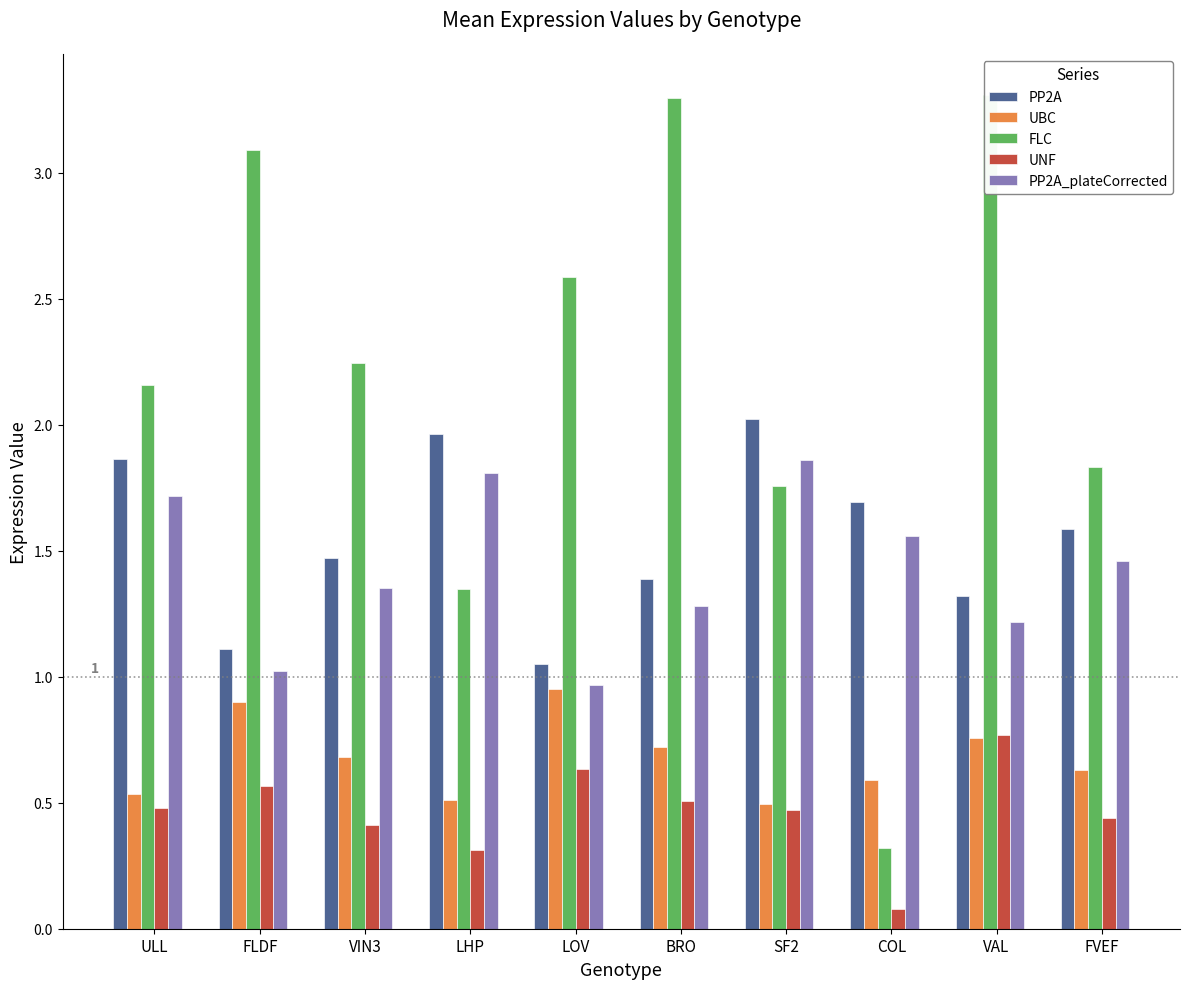

Reading left to right, transcribe all the data shown in this chart.

PP2A: ULL=1.9	FLDF=1.1	VIN3=1.5	LHP=2.0	LOV=1.1	BRO=1.4	SF2=2.0	COL=1.7	VAL=1.3	FVEF=1.6
UBC: ULL=0.5	FLDF=0.9	VIN3=0.7	LHP=0.5	LOV=1.0	BRO=0.7	SF2=0.5	COL=0.6	VAL=0.8	FVEF=0.6
FLC: ULL=2.2	FLDF=3.1	VIN3=2.2	LHP=1.3	LOV=2.6	BRO=3.3	SF2=1.8	COL=0.3	VAL=3.3	FVEF=1.8
UNF: ULL=0.5	FLDF=0.6	VIN3=0.4	LHP=0.3	LOV=0.6	BRO=0.5	SF2=0.5	COL=0.1	VAL=0.8	FVEF=0.4
PP2A_plateCorrected: ULL=1.7	FLDF=1.0	VIN3=1.4	LHP=1.8	LOV=1.0	BRO=1.3	SF2=1.9	COL=1.6	VAL=1.2	FVEF=1.5